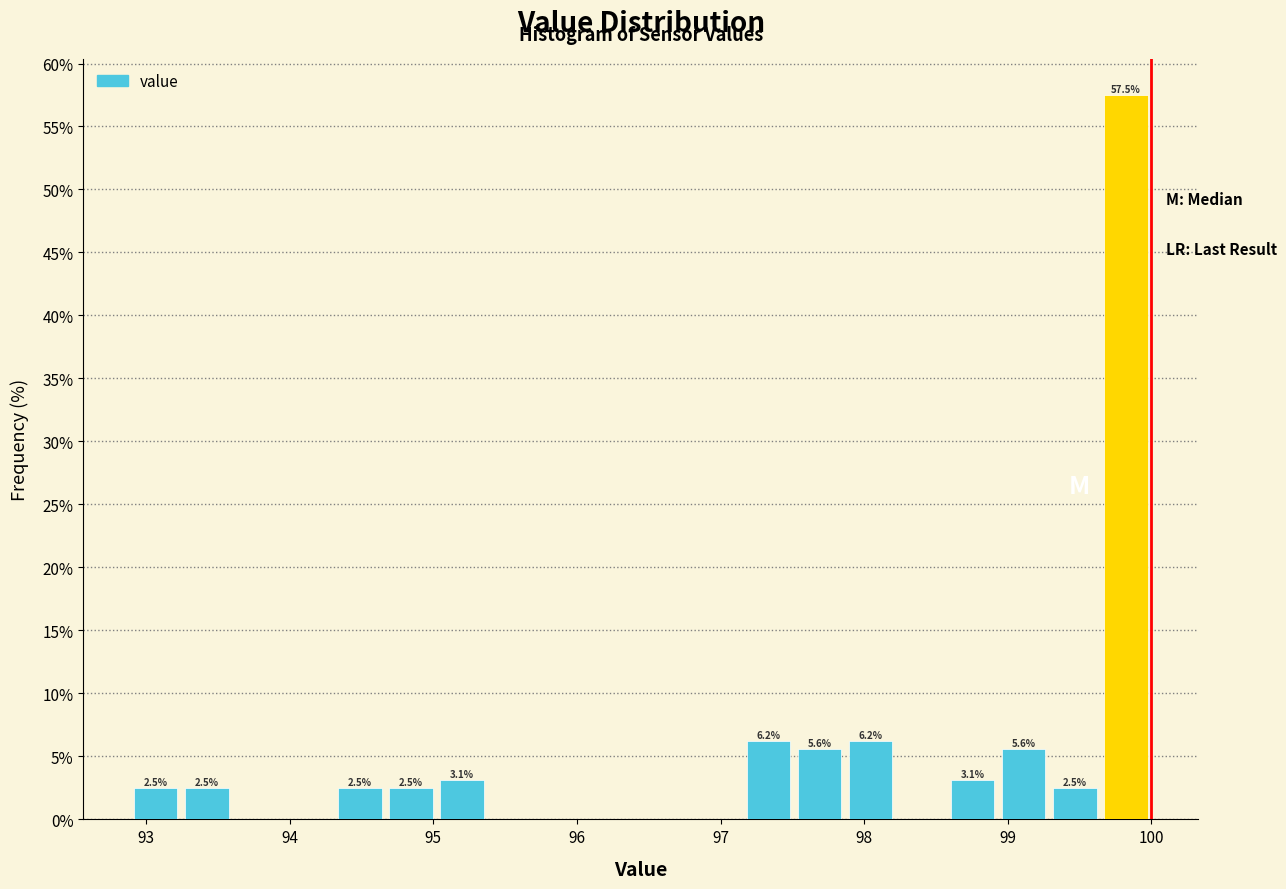

Around what value on the x-axis is the tallest bar? Give the approximate position of its centre, as read against the axis.

99.8